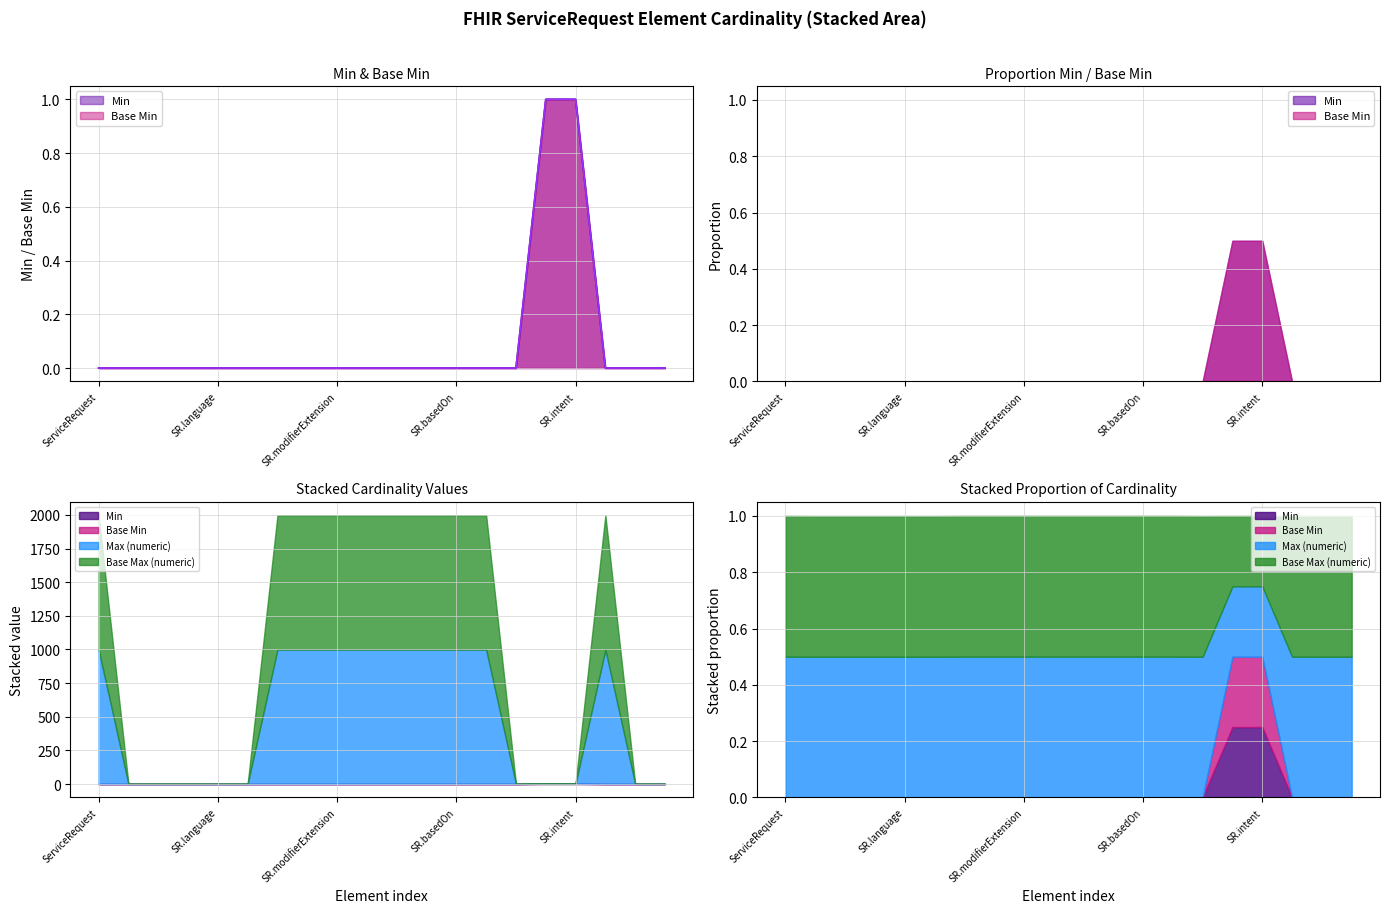

Which label corresponds to the smallest value in the chart?

ServiceRequest